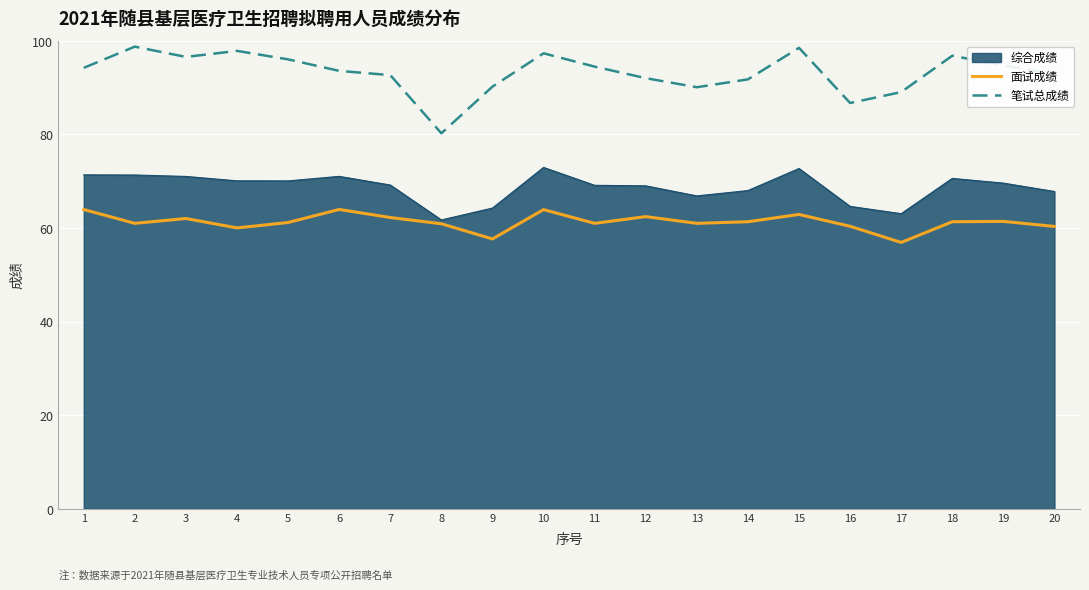

Which series has the largest total across all categories?

笔试总成绩